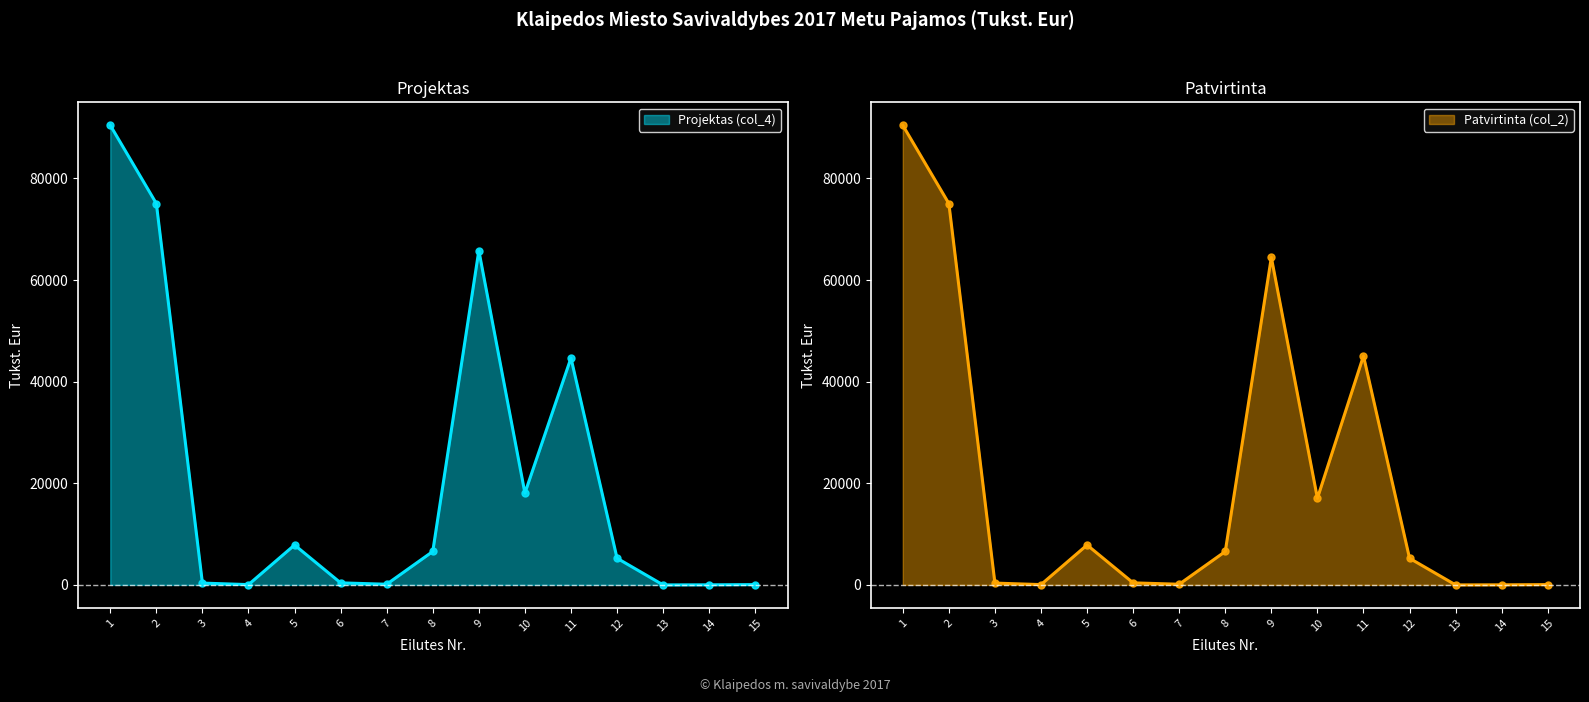

Which series has the largest total across all categories?

Projektas (col_4)